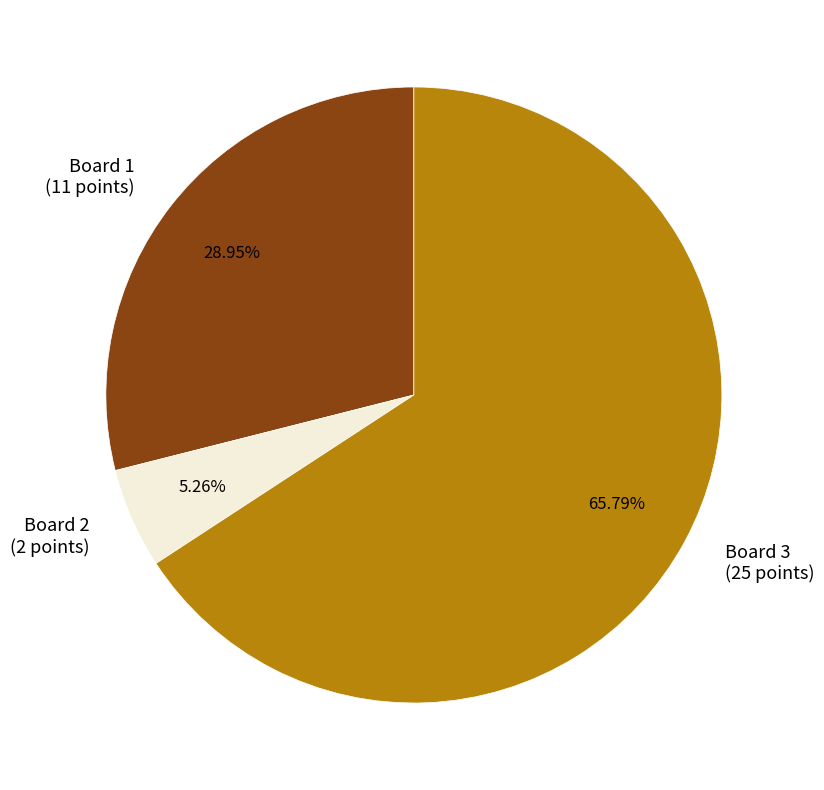

The Board 2 slice represents 1% of the pie. True or false?

False